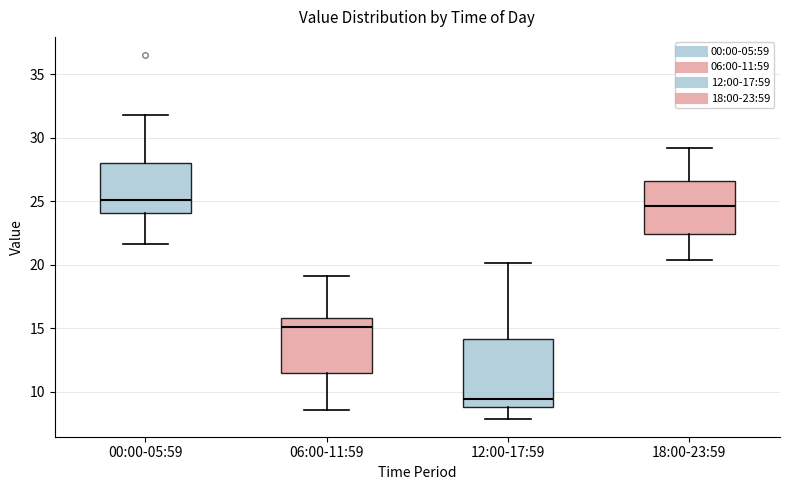

Reading left to right, read every box against the y-axis: the position of its median line, the range the box covers, and the ends of its whiskers. The values are not printed on the chart, so give them approximately, as read against the axis.

00:00-05:59: median 25.0, box 24.0 to 28.0, whiskers 21.5 to 32.0
06:00-11:59: median 15.0, box 11.5 to 16.0, whiskers 8.5 to 19.0
12:00-17:59: median 9.5, box 9.0 to 14.0, whiskers 8.0 to 20.0
18:00-23:59: median 24.5, box 22.5 to 26.5, whiskers 20.5 to 29.0